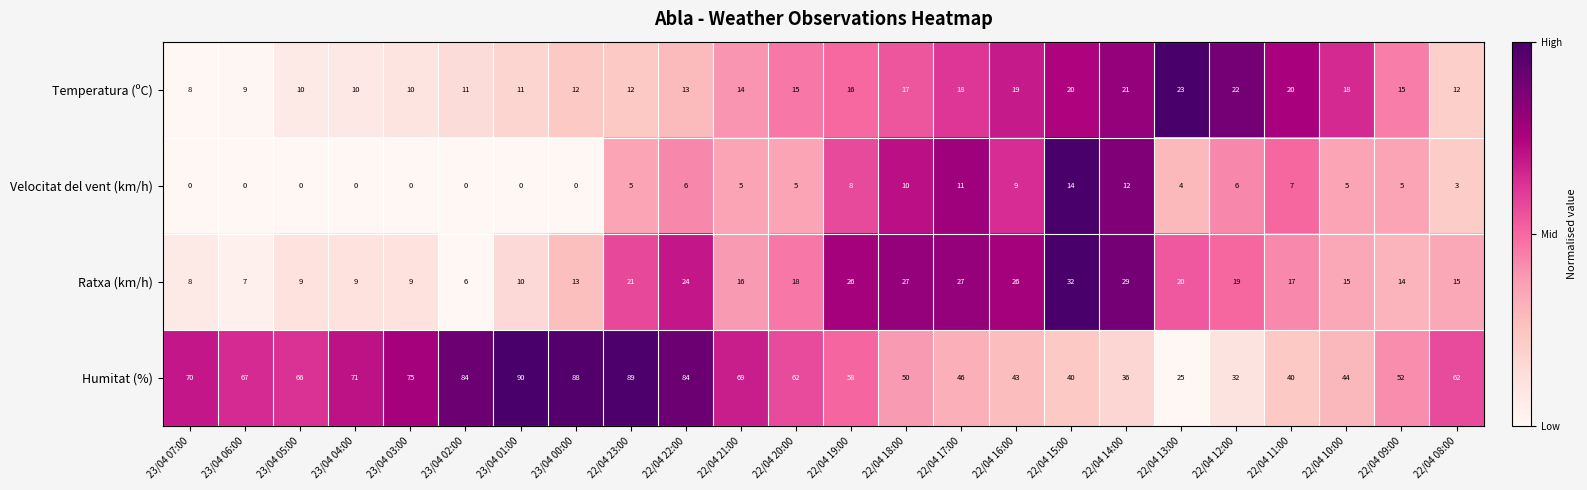

Which series has the largest total across all categories?

Humitat (%)